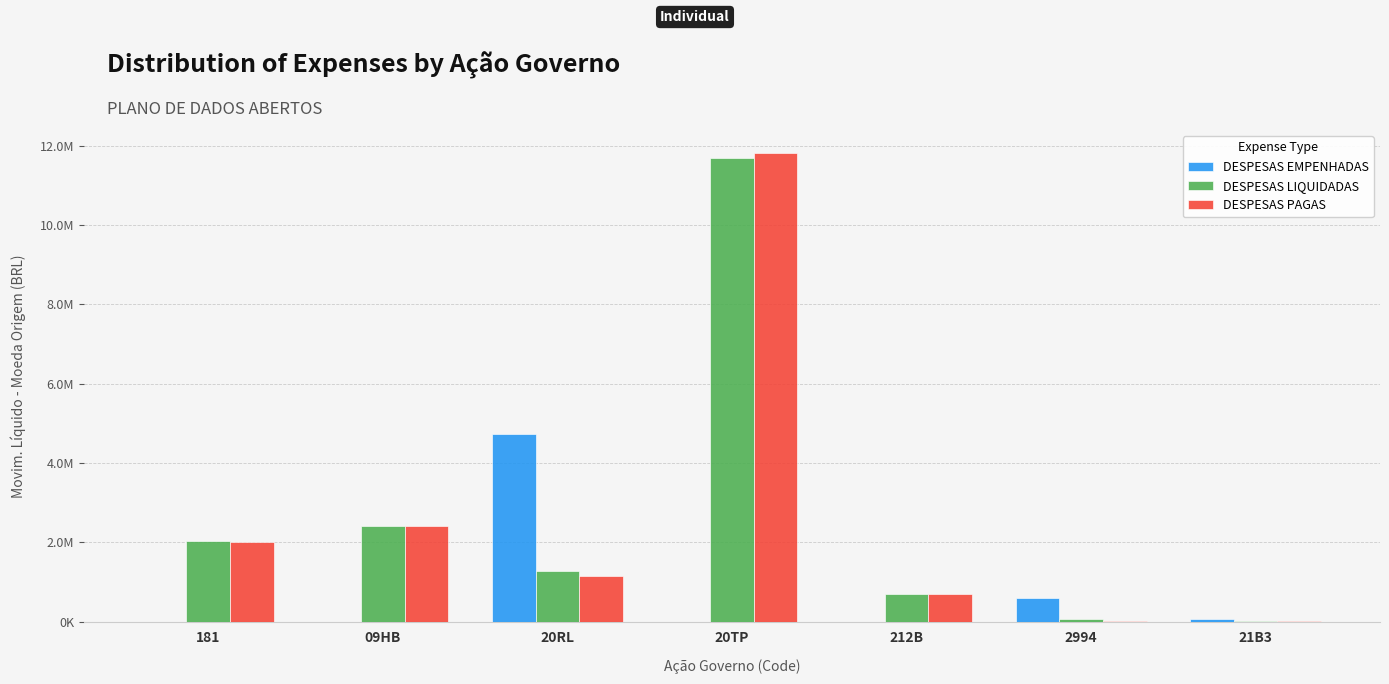

What is the average value of the DESPESAS EMPENHADAS series?

771242.3